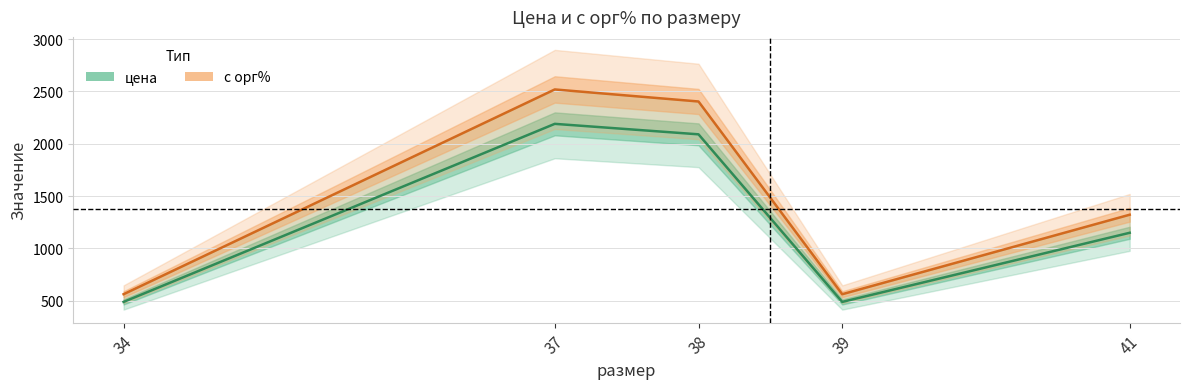

What are all the series names shown in the legend?

цена, с орг%